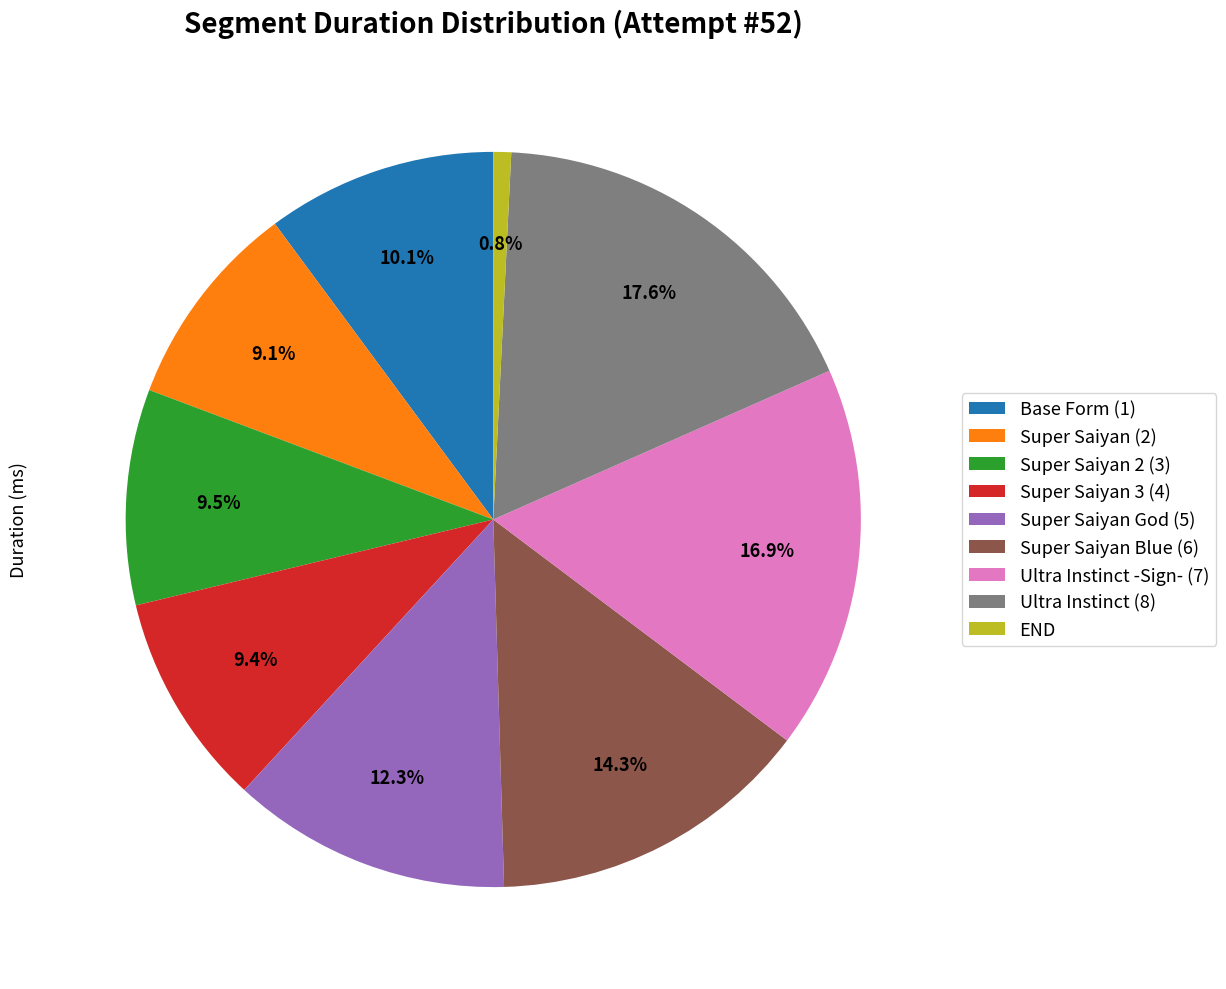

Which has a higher value, Super Saiyan (2) or Super Saiyan God (5)?

Super Saiyan God (5)